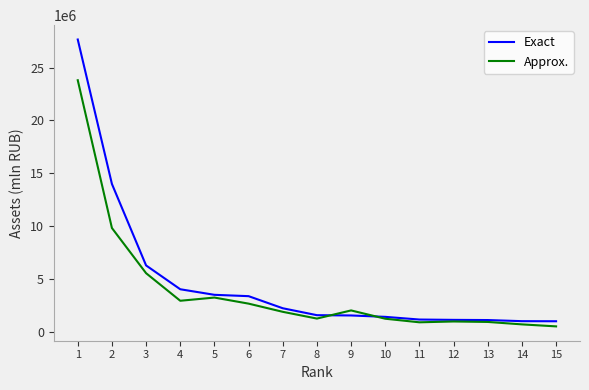

At how many categories does at least one series exceed 15064163?

1